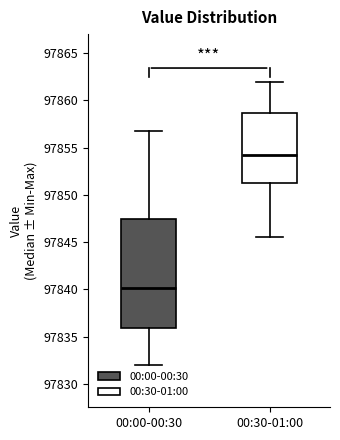

Comparing the boxes themselves (not the whiskers), which one is the tallest?

00:00-00:30